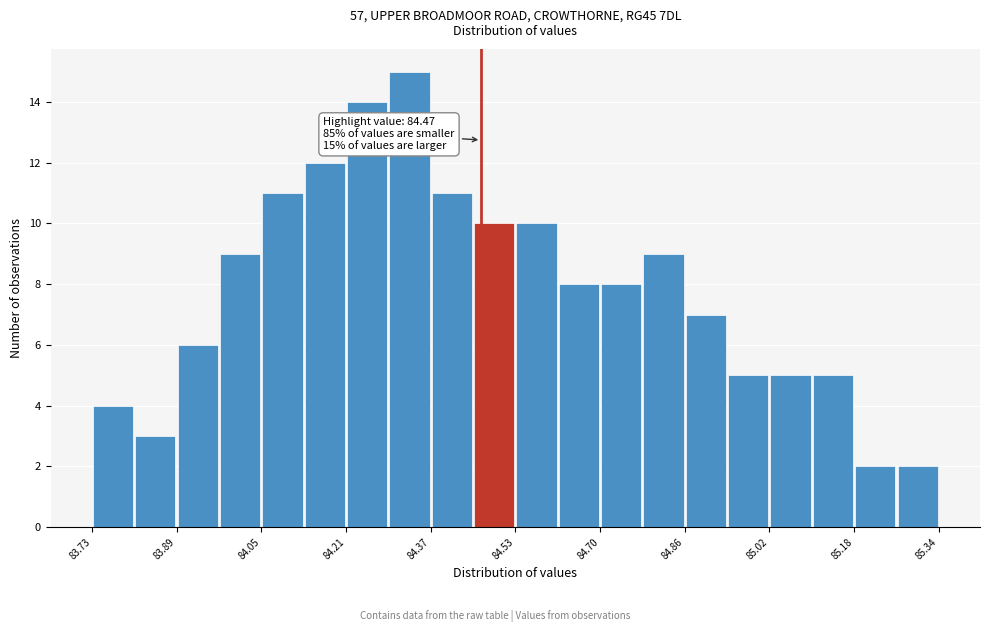

Over which range of the x-axis is the bar tallest?

84.30 to 84.38